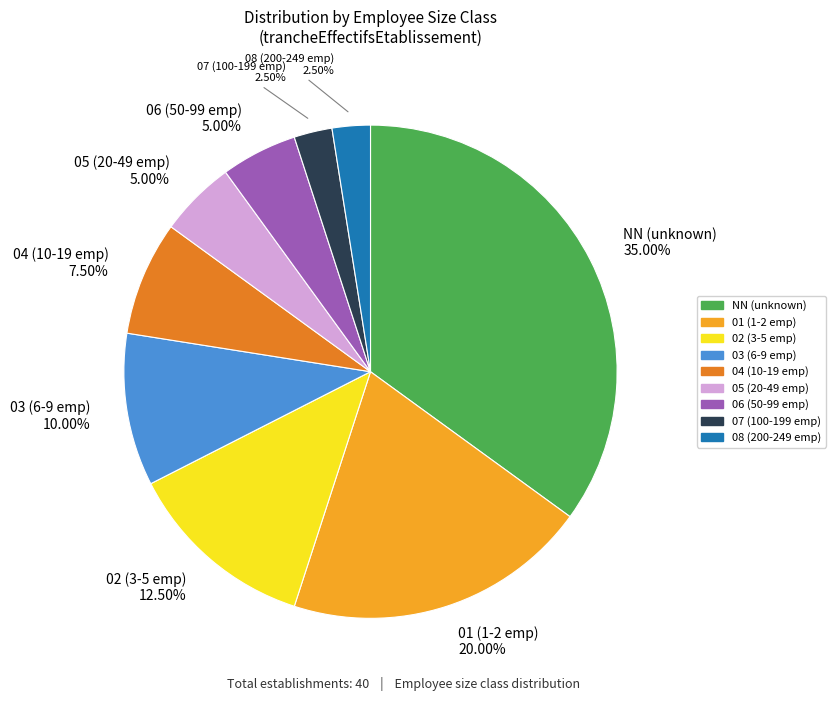

Does any single category account for the majority?

No